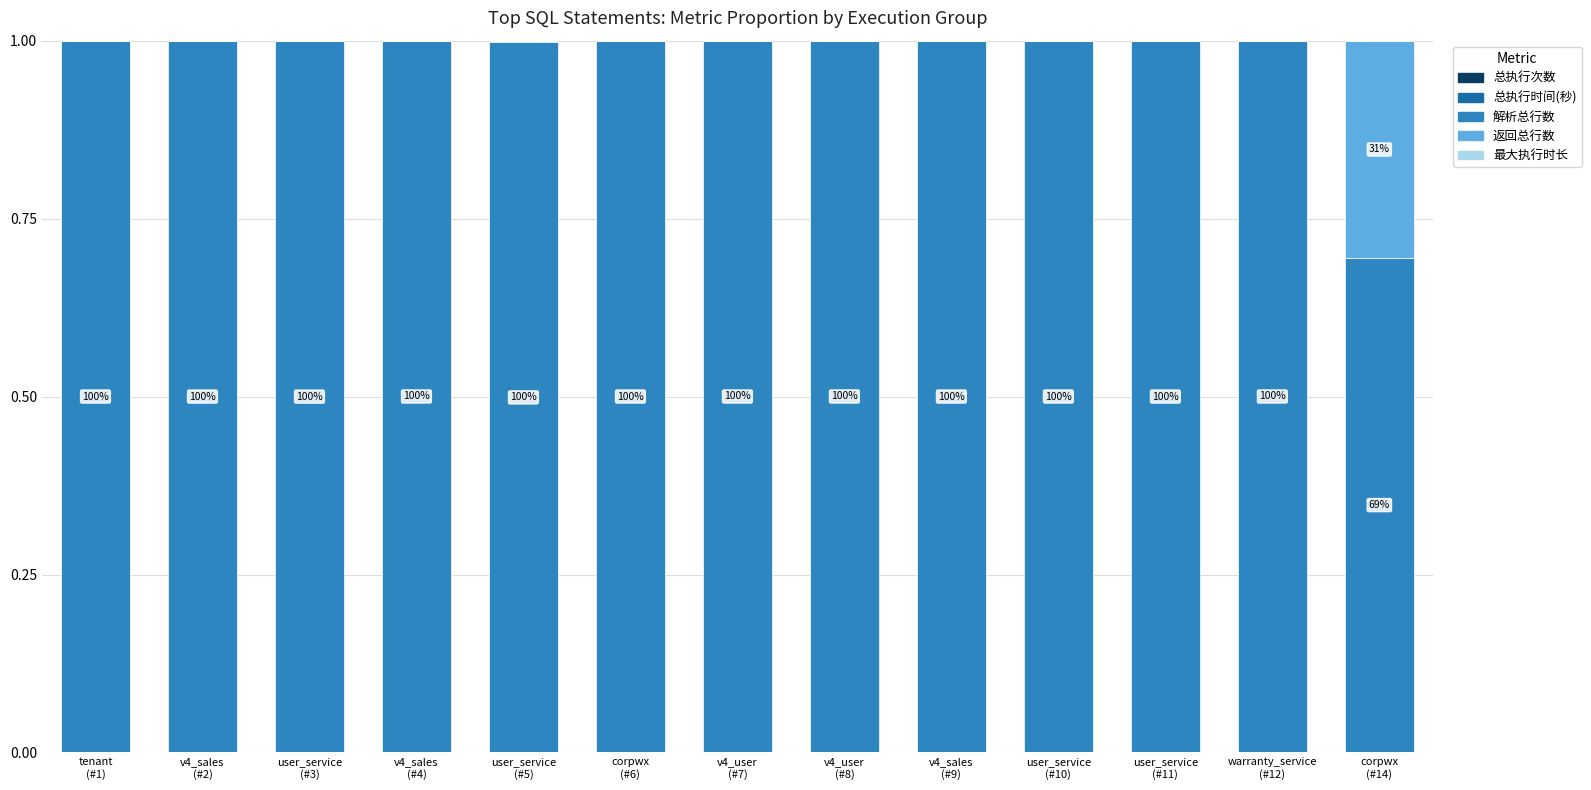

Where is 返回总行数 nearest to the value 0?

v4_sales
(#2)